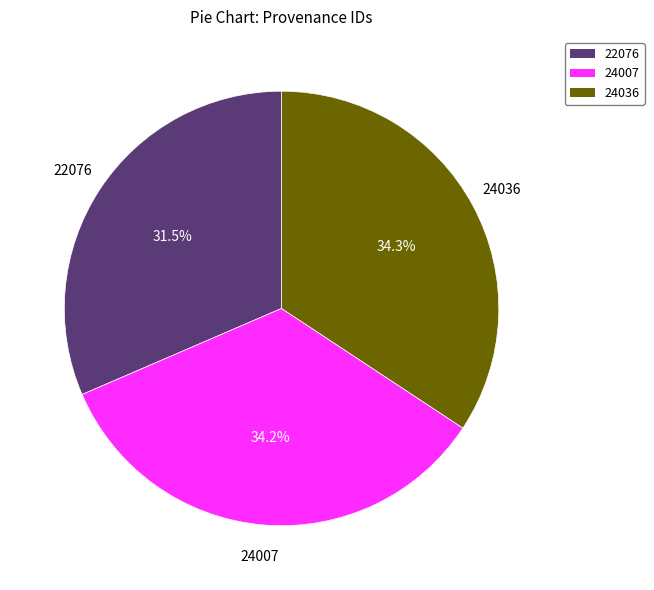

How many slices are in this pie chart?

3